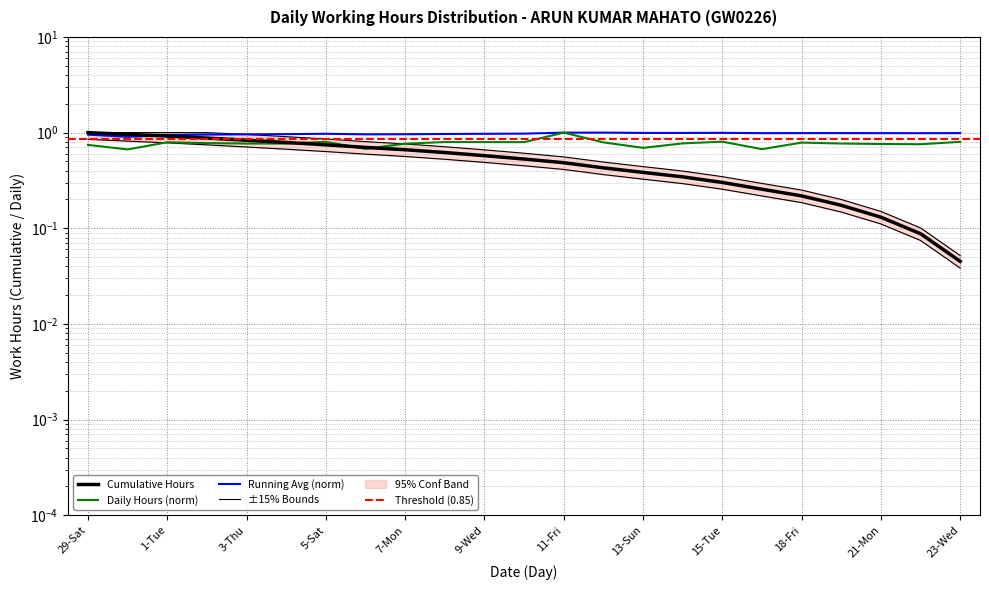

What is the label of the 12th point from the right?

10-Thu